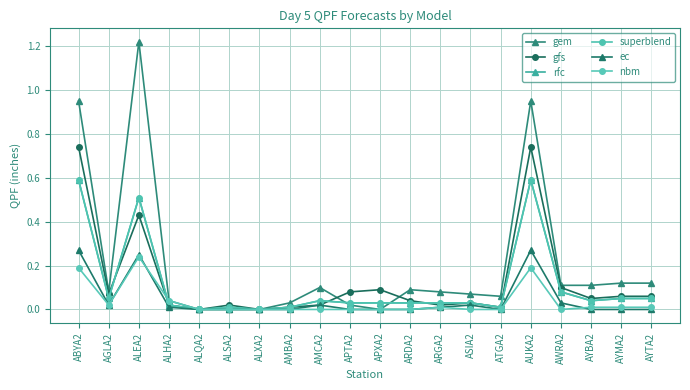

Is this an area chart (filled region under the line)?

No